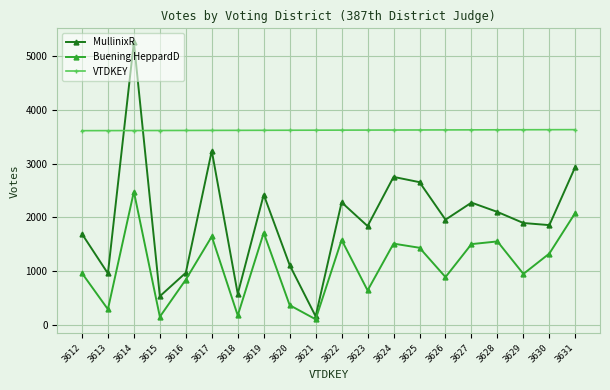

Which series has the largest total across all categories?

VTDKEY